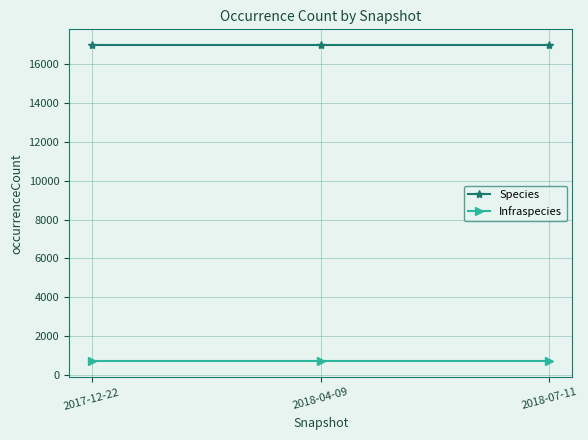

Rank the series by their maximum value, from highest to lowest.

Species, Infraspecies